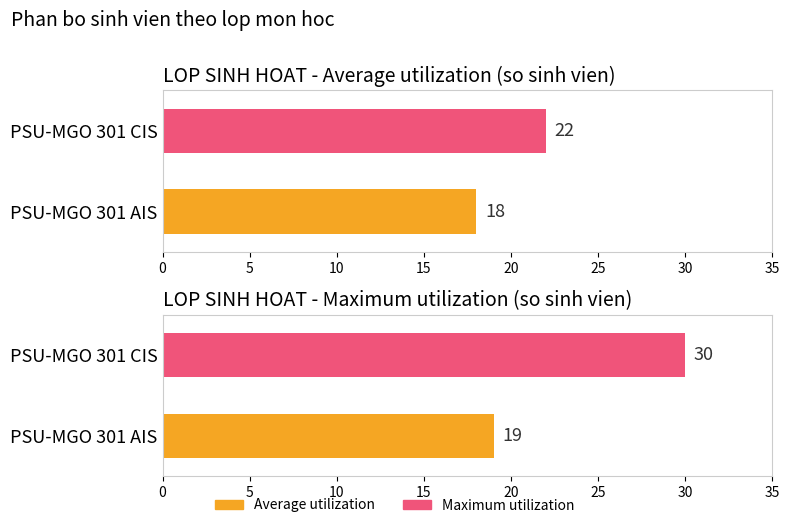

Reading left to right, transcribe all the data shown in this chart.

Average utilization: 18	22
Maximum utilization: 19	30